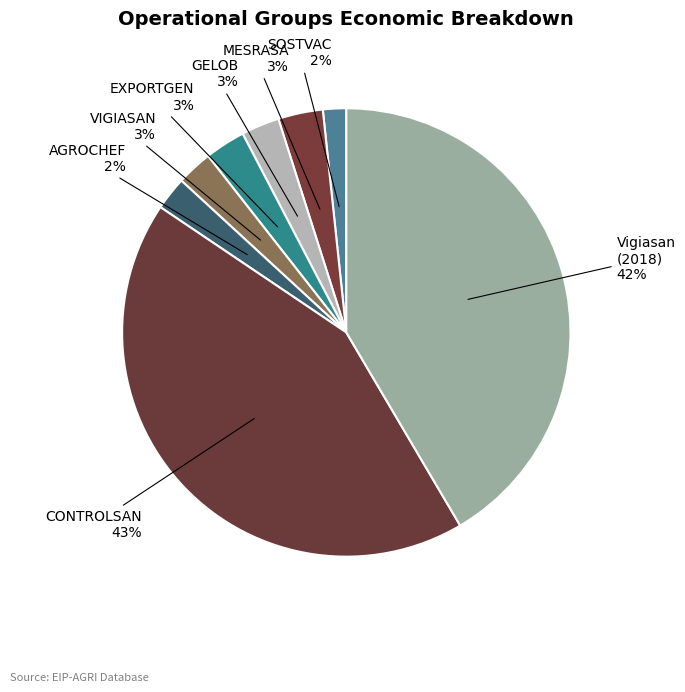

How many slices are in this pie chart?

8